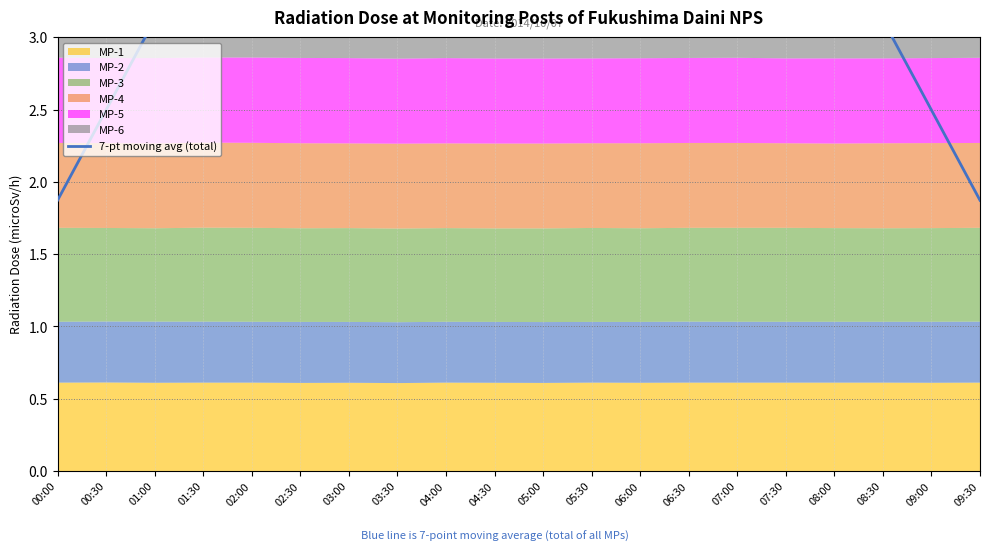

What is the minimum value shown in the chart?

1.9